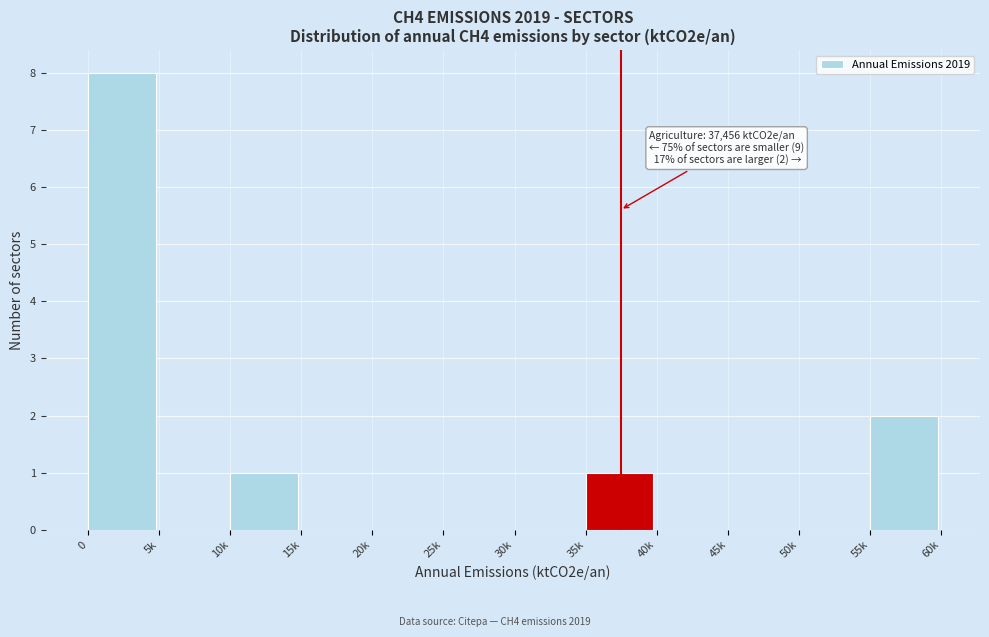

Reading left to right, list all the values displayed in this chart.

0=8	5k=0	10k=1	15k=0	20k=0	25k=0	30k=0	35k=1	40k=0	45k=0	50k=0	55k=2